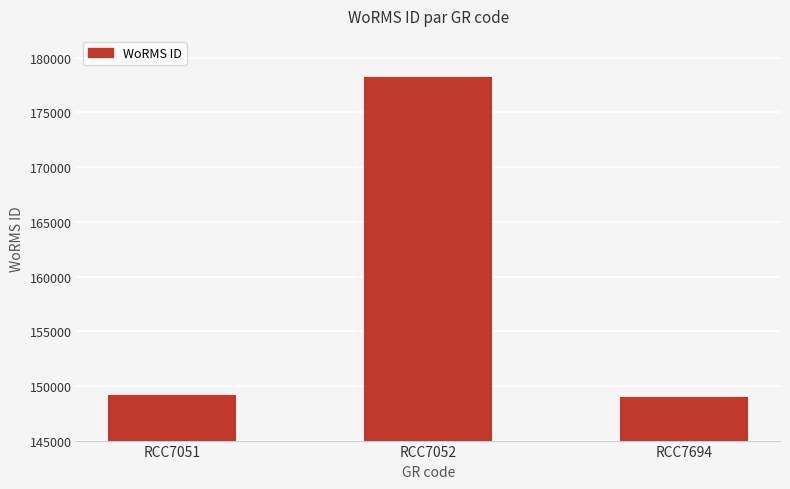

What is the difference between the maximum and minimum values?

29216